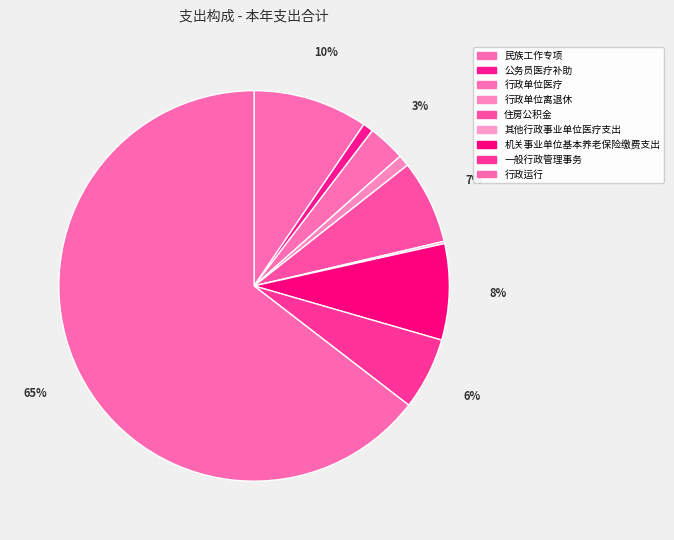

Which has a higher value, 住房公积金 or 其他行政事业单位医疗支出?

住房公积金